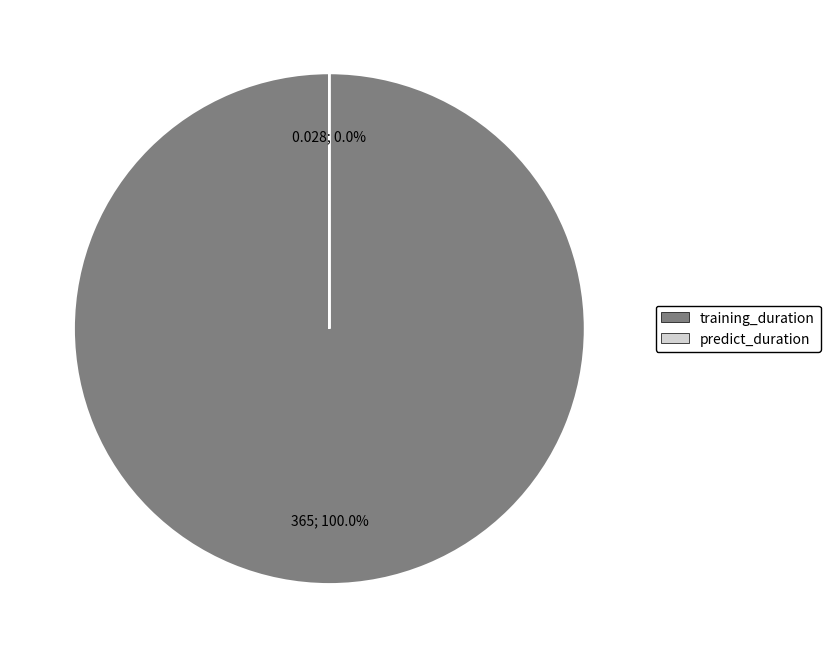

Is it true that training_duration is 100% of the pie?

True